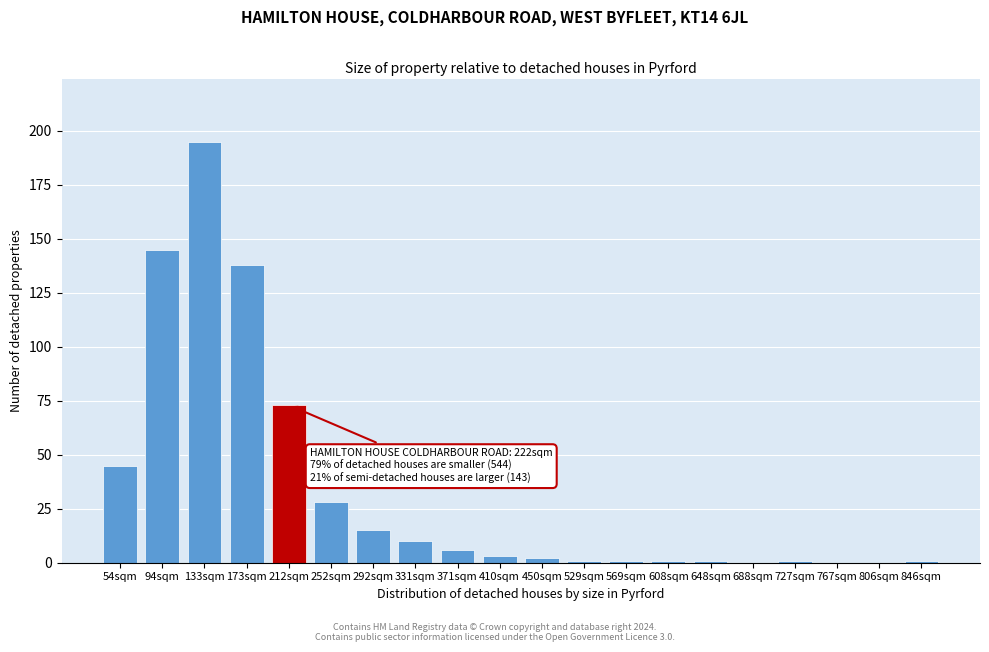

Reading right to left, extract all data points from this chart.

846sqm=1	806sqm=0	767sqm=0	727sqm=1	688sqm=0	648sqm=1	608sqm=1	569sqm=1	529sqm=1	450sqm=2	410sqm=3	371sqm=6	331sqm=10	292sqm=15	252sqm=28	212sqm=73	173sqm=138	133sqm=195	94sqm=145	54sqm=45